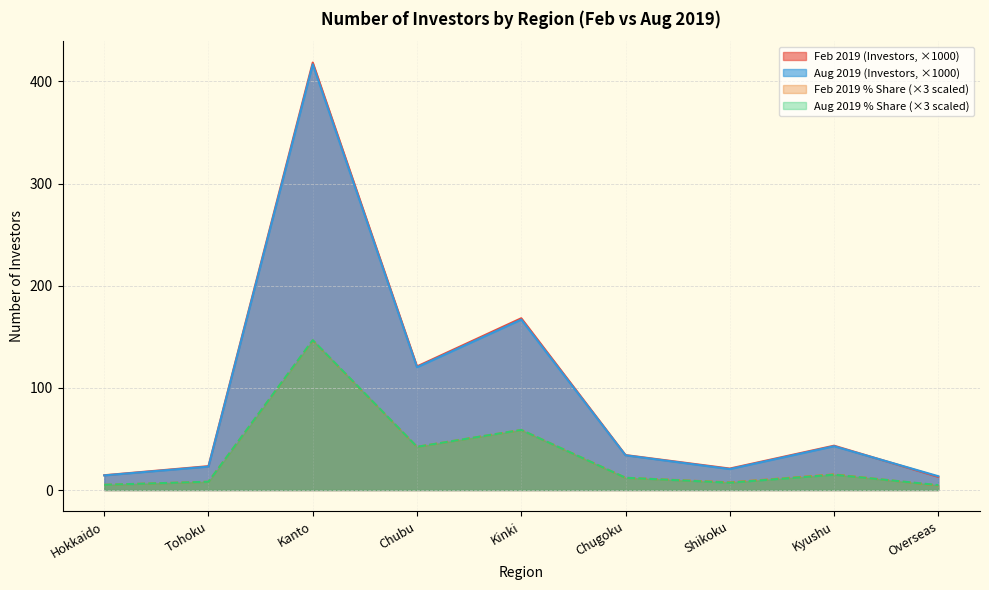

Which category has the highest value in the Aug 2019 % Share series?

Kanto